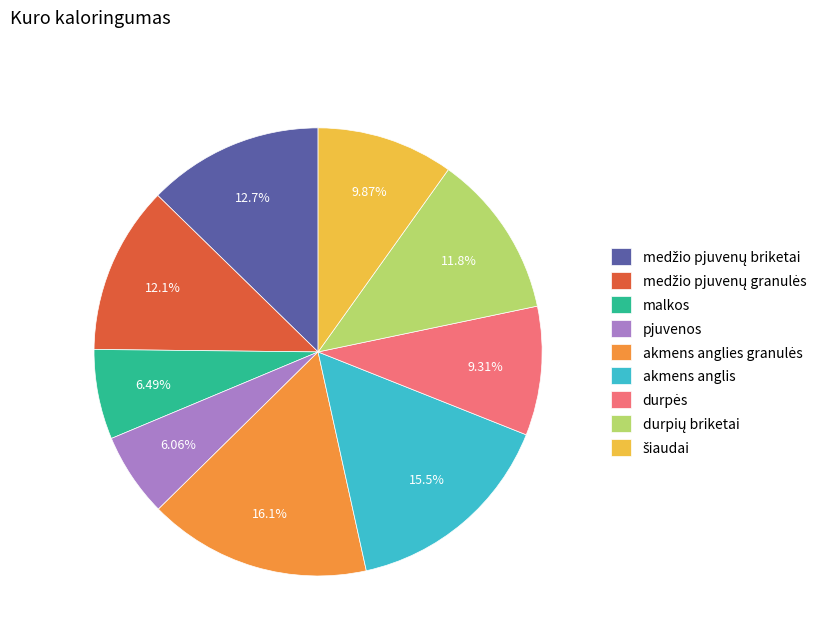

Count the number of slices in the pie.

9